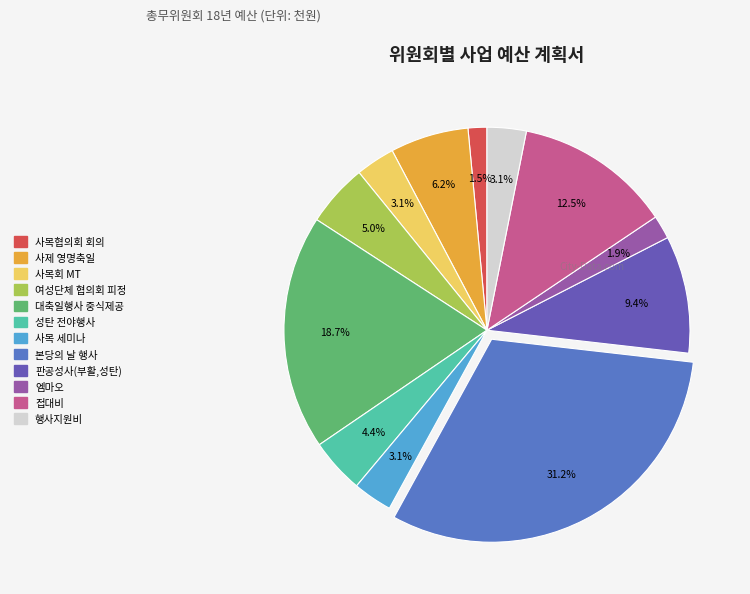

What is the largest slice in the pie chart?

본당의 날 행사